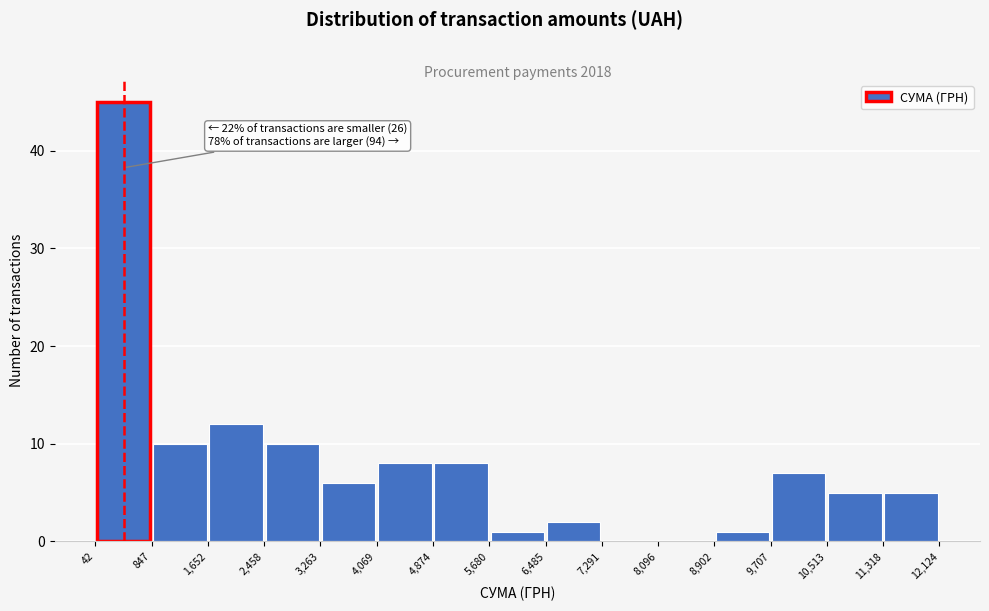

Which range on the x-axis has the tallest bar?

42 to 847